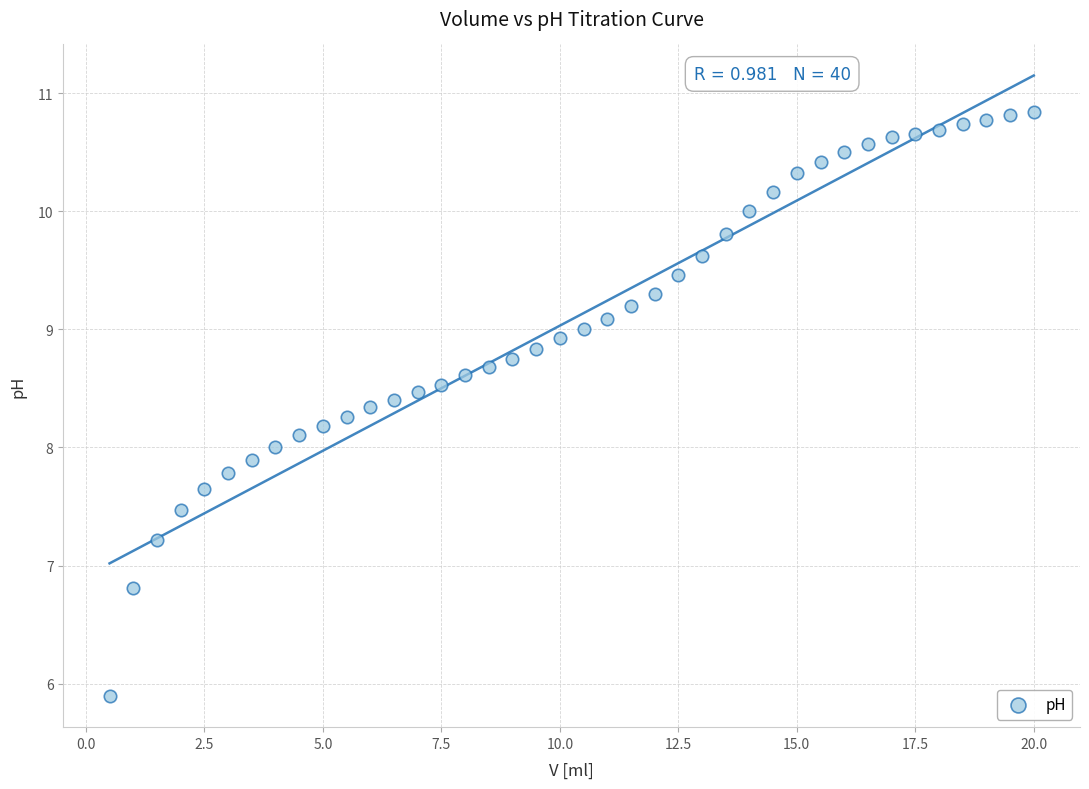

What is the range of Y values (max minus min)?

4.9